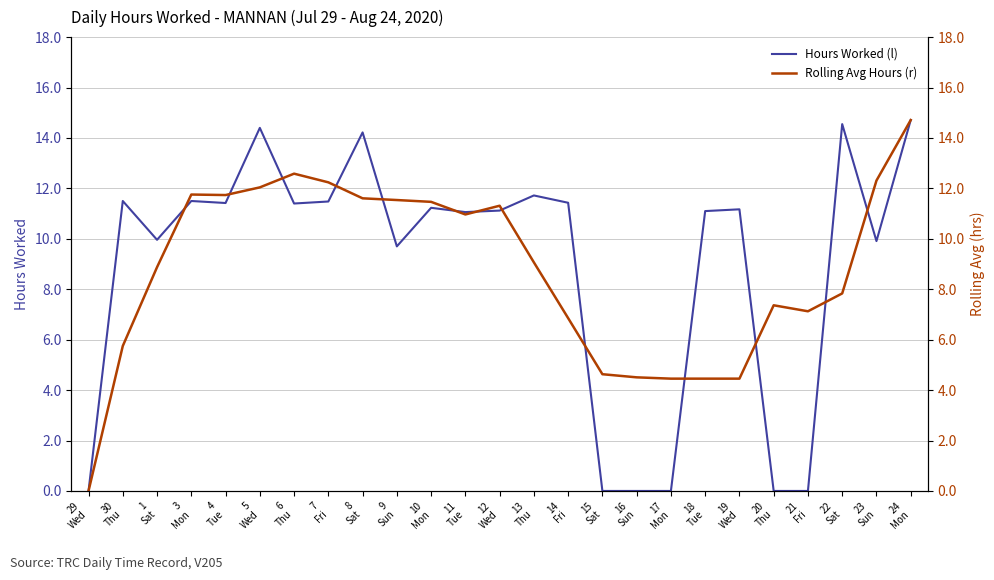

What is the total value across all series at 12
Wed?

22.4